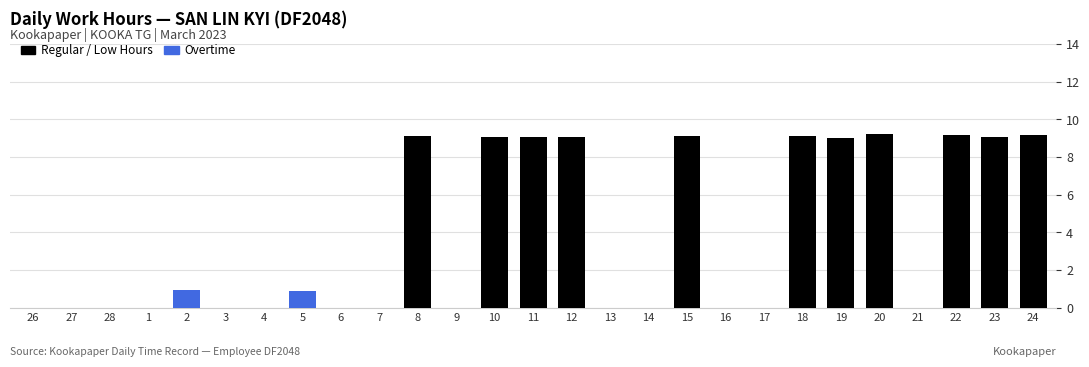

The Regular / Low Hours series shows 0.0 at 14. True or false?

True